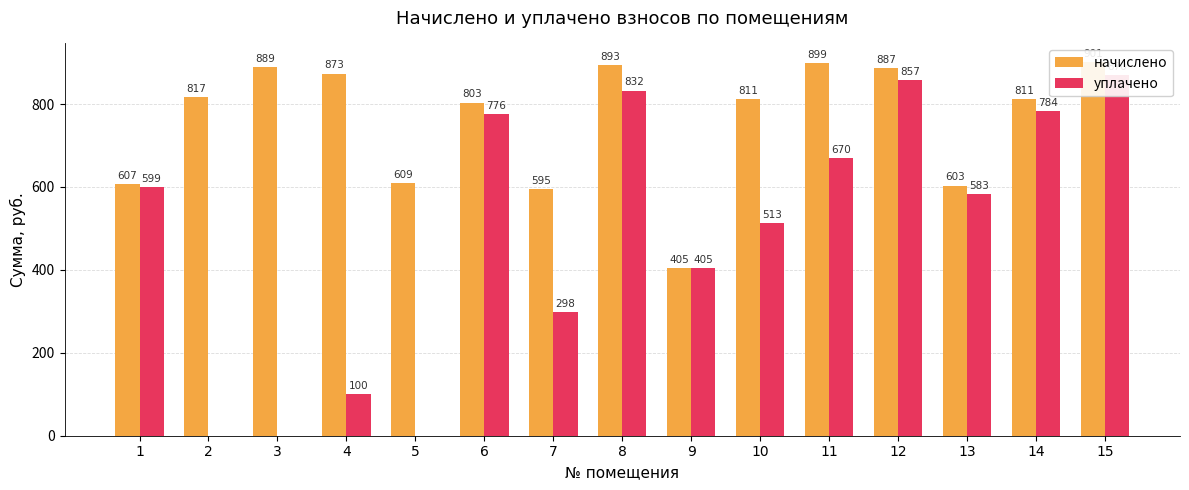

What is the average value of the начислено series?

760.4